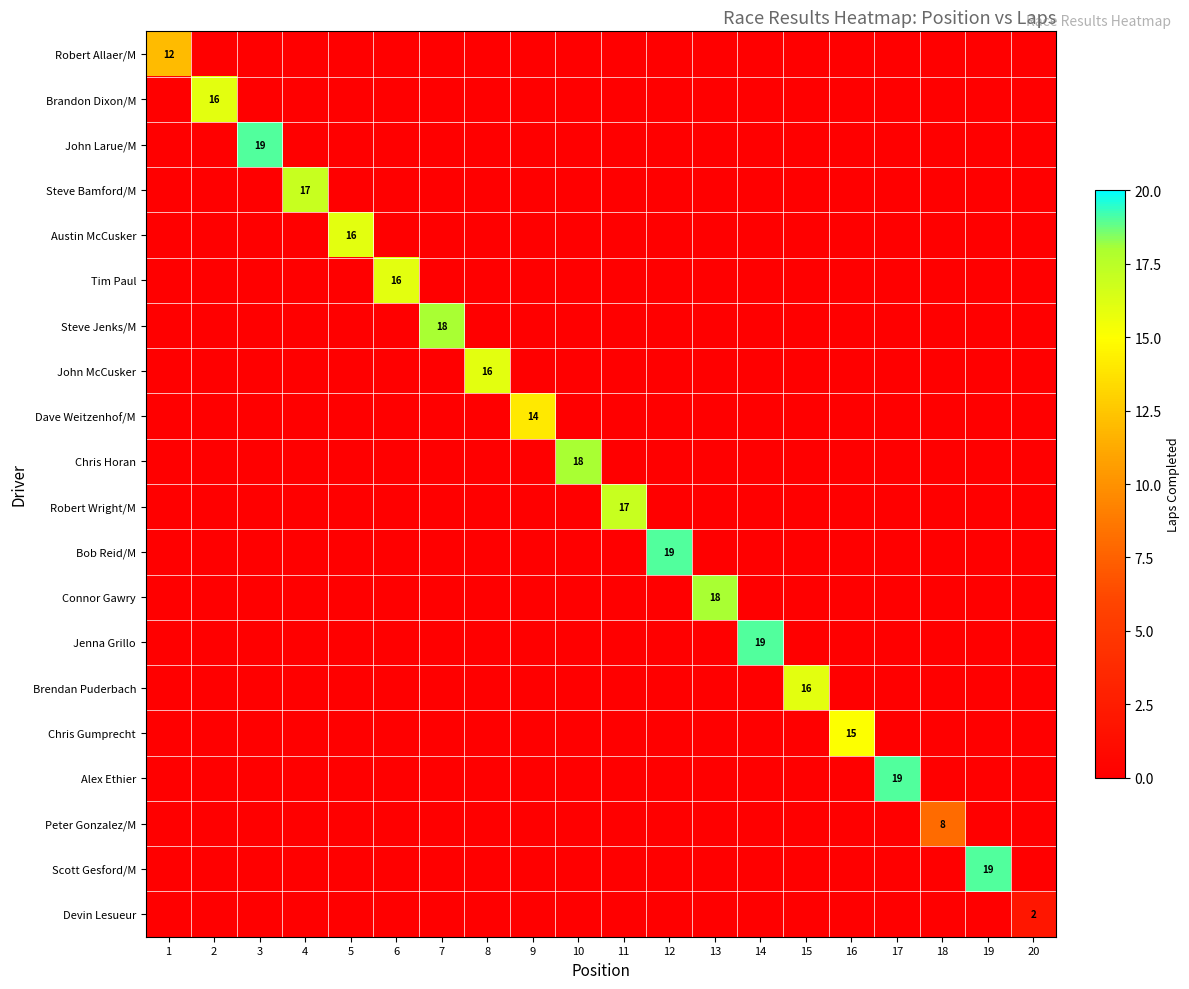

The Brandon Dixon/M series shows 16 at 2. True or false?

True